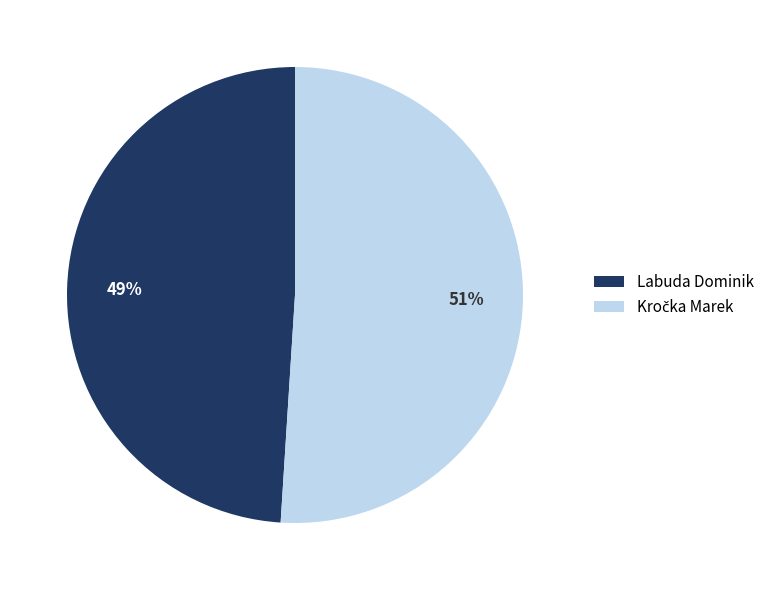

To the nearest percent, what portion does Labuda Dominik represent?

49%